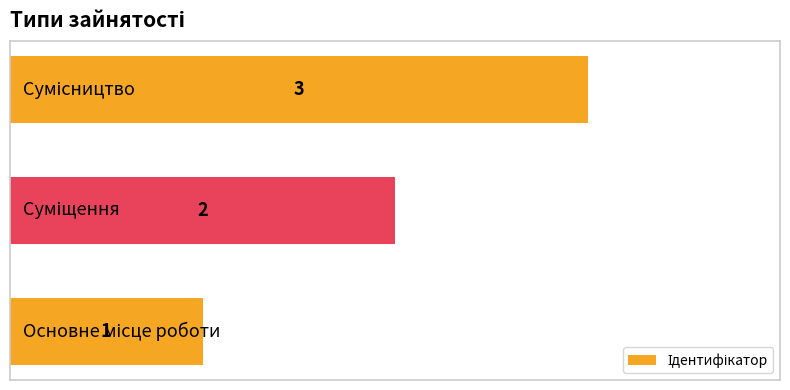

What is the maximum value shown in the chart?

3